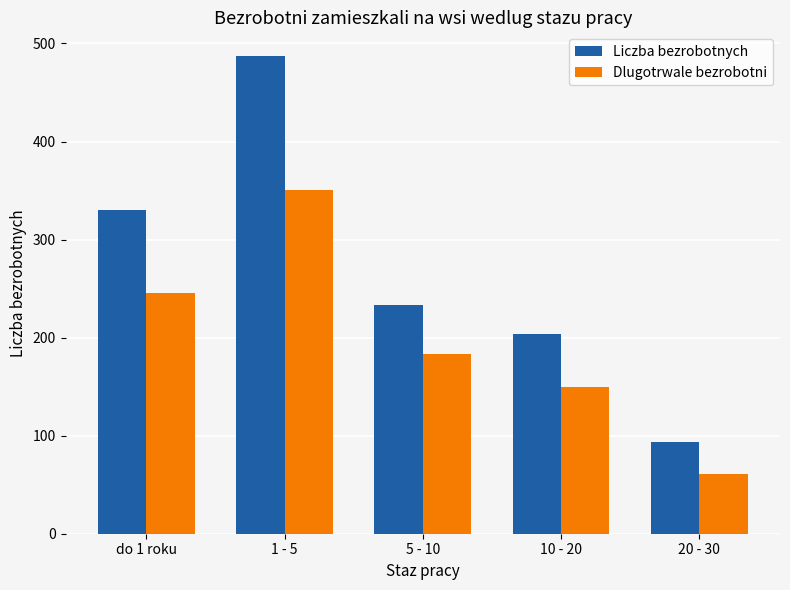

At which label does Liczba bezrobotnych first exceed 233?

do 1 roku